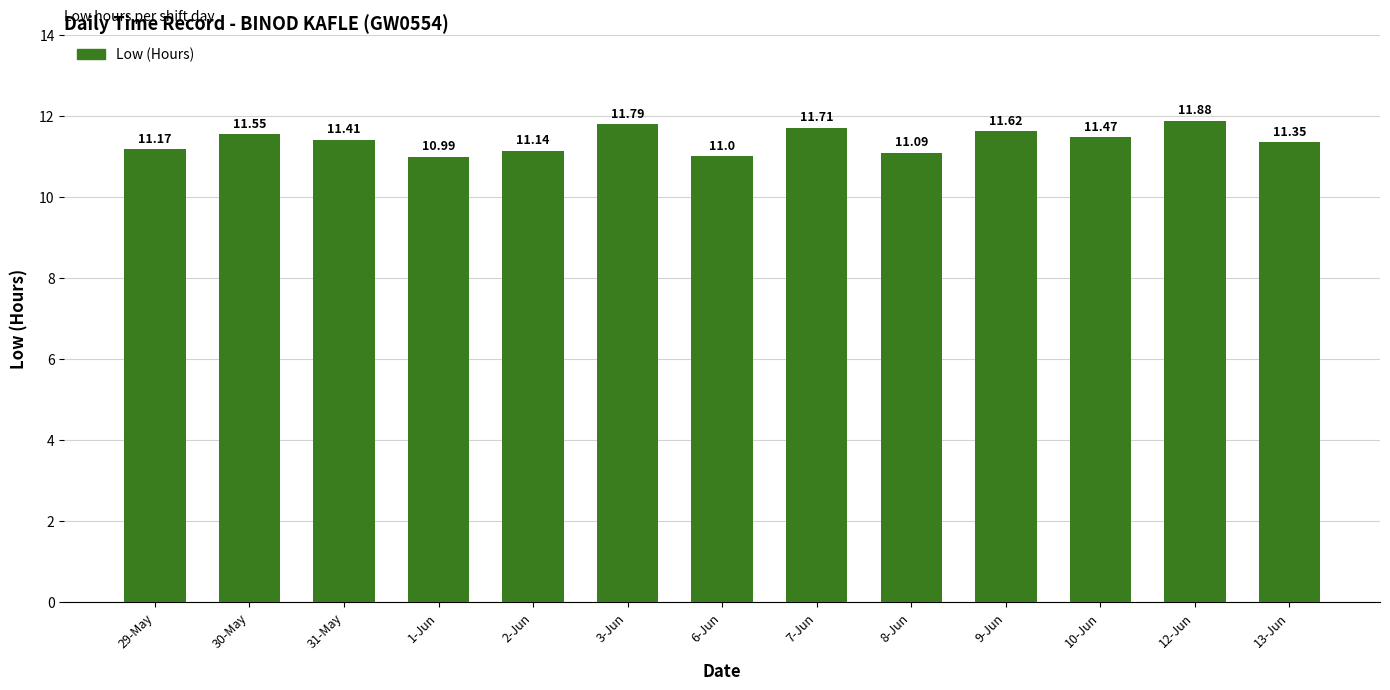

List the labels in order of value, smallest first.

1-Jun, 6-Jun, 8-Jun, 2-Jun, 29-May, 13-Jun, 31-May, 10-Jun, 30-May, 9-Jun, 7-Jun, 3-Jun, 12-Jun